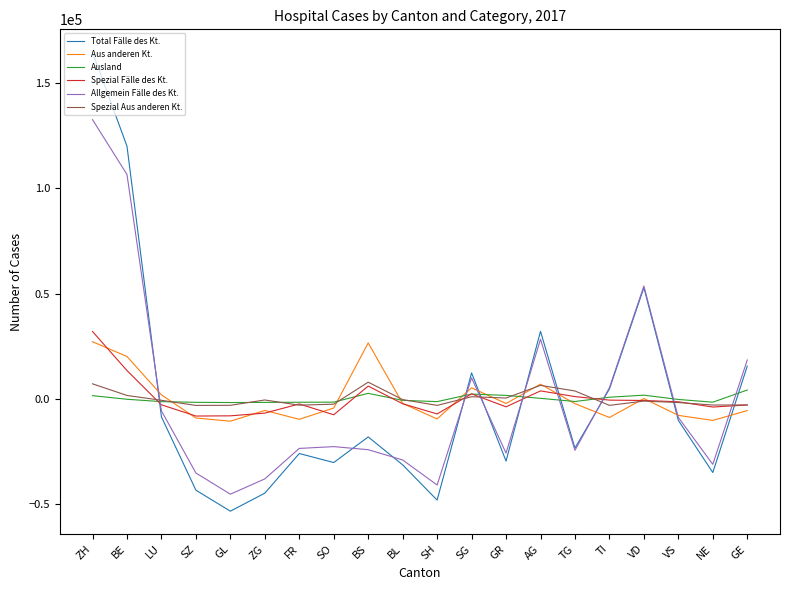

How many negative values does the Allgemein Fälle des Kt. series have?

13